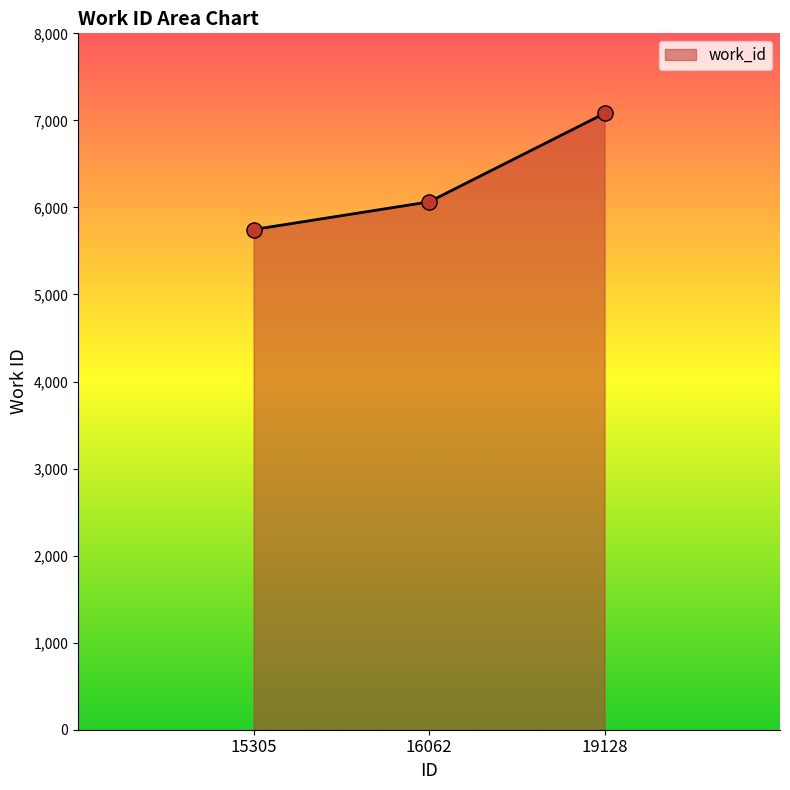

What is the change in value from 16062 to 19128?

+1016